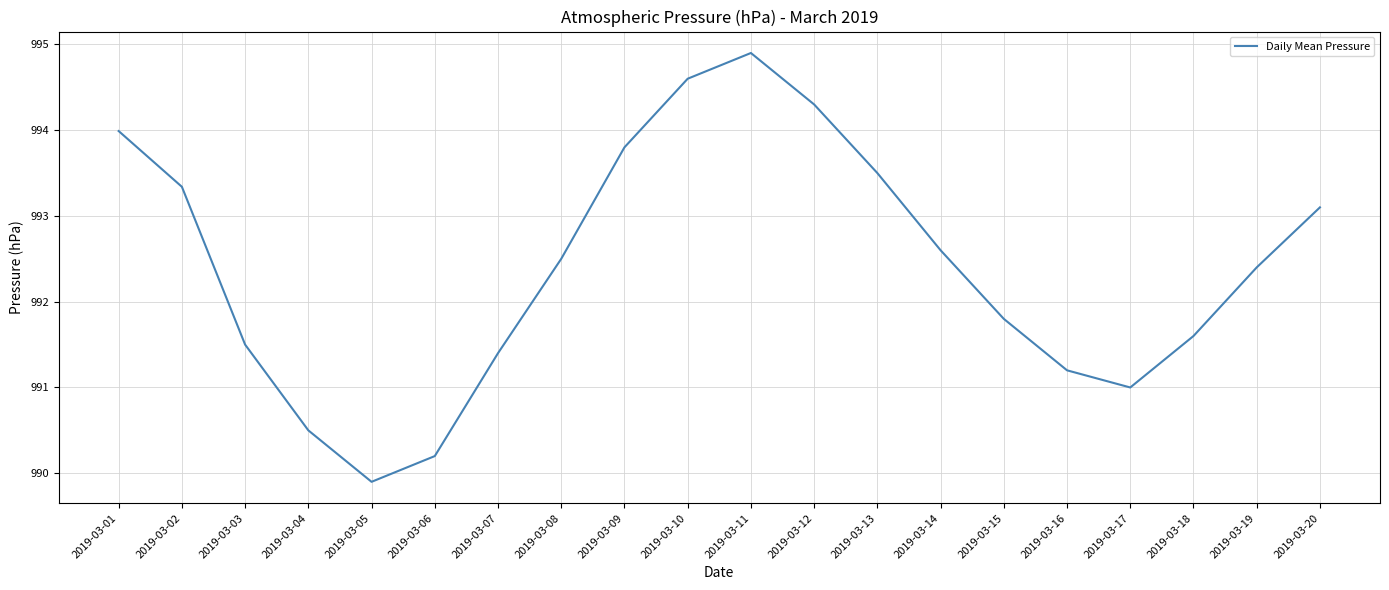

How many lines are shown in the chart?

1